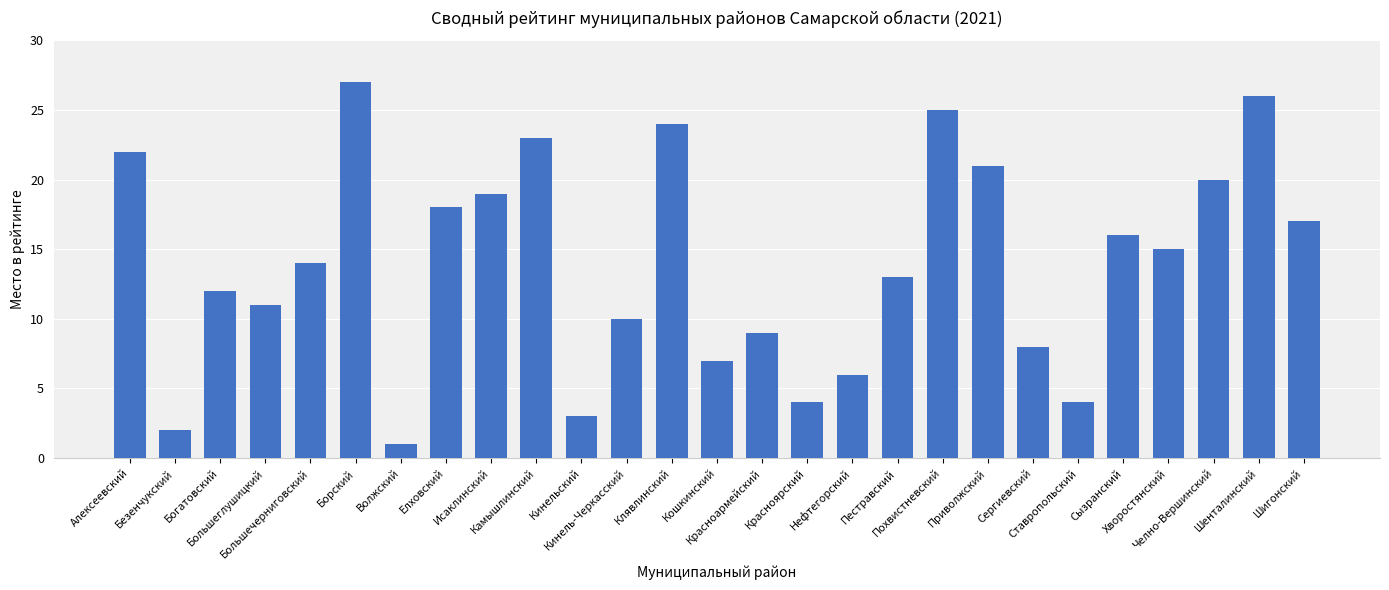

What is the greatest value displayed?

27